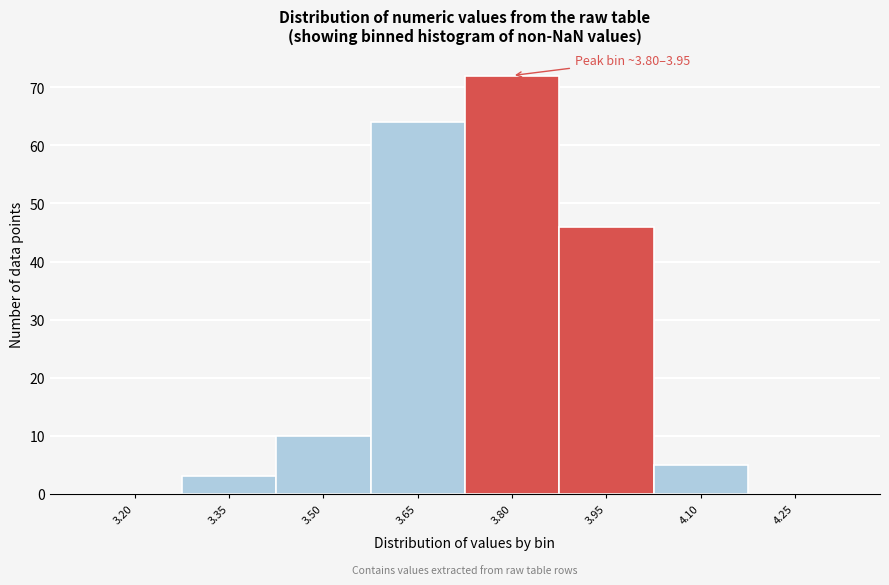

Reading left to right, list all the values displayed in this chart.

3.20=0	3.35=3	3.50=10	3.65=64	3.80=72	3.95=46	4.10=5	4.25=0